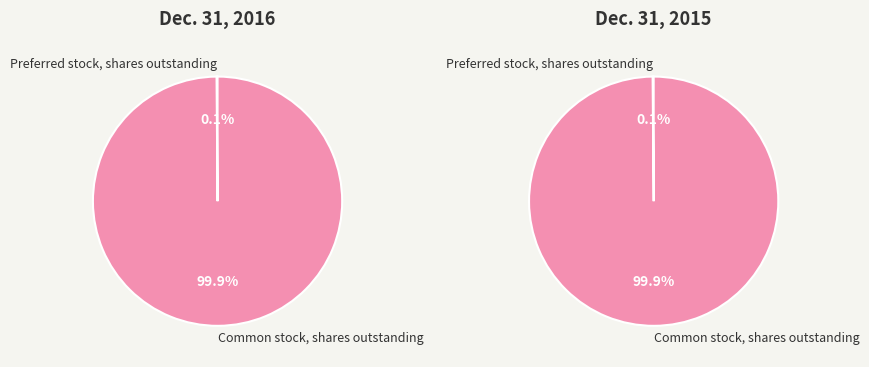

To the nearest percent, what is the average slice percentage?

50%